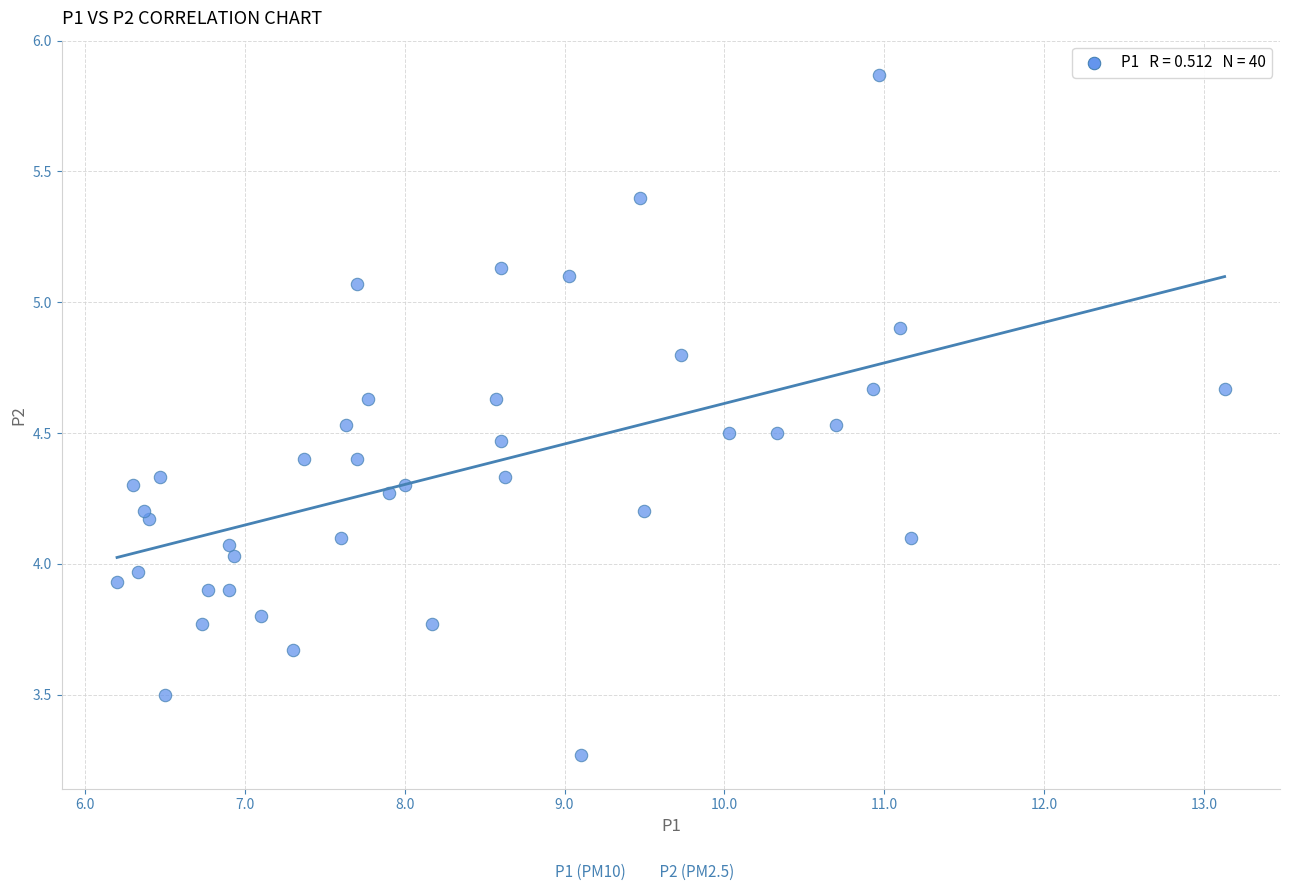

What is the range of X values (max minus min)?

6.9